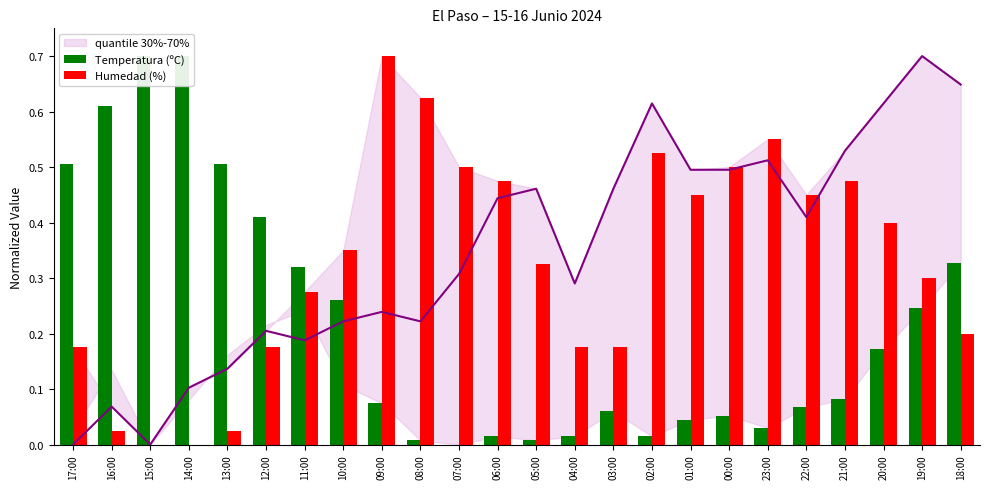

What is the sum of all Temperatura (ºC) values?

5.2